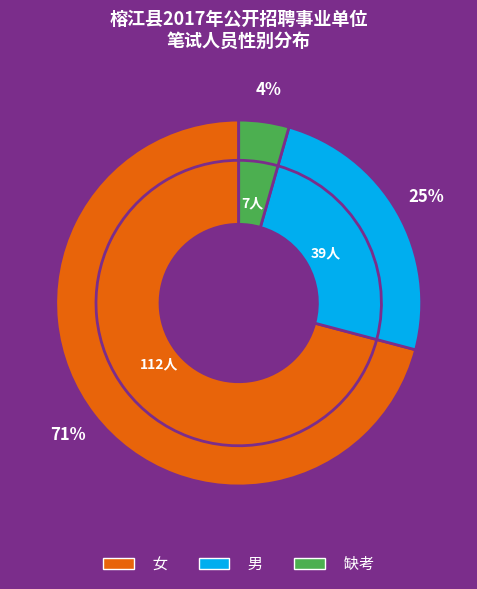

What is the ratio of the value at 缺考 to the value at 女?

0.1